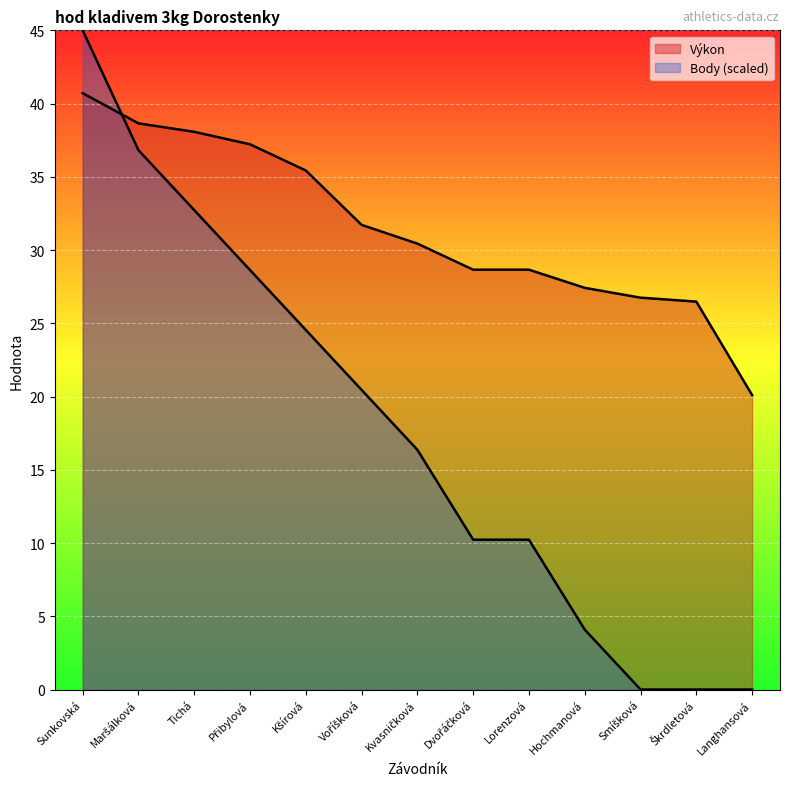

What is the difference between the second highest and minimum values in the Body series?

36.8